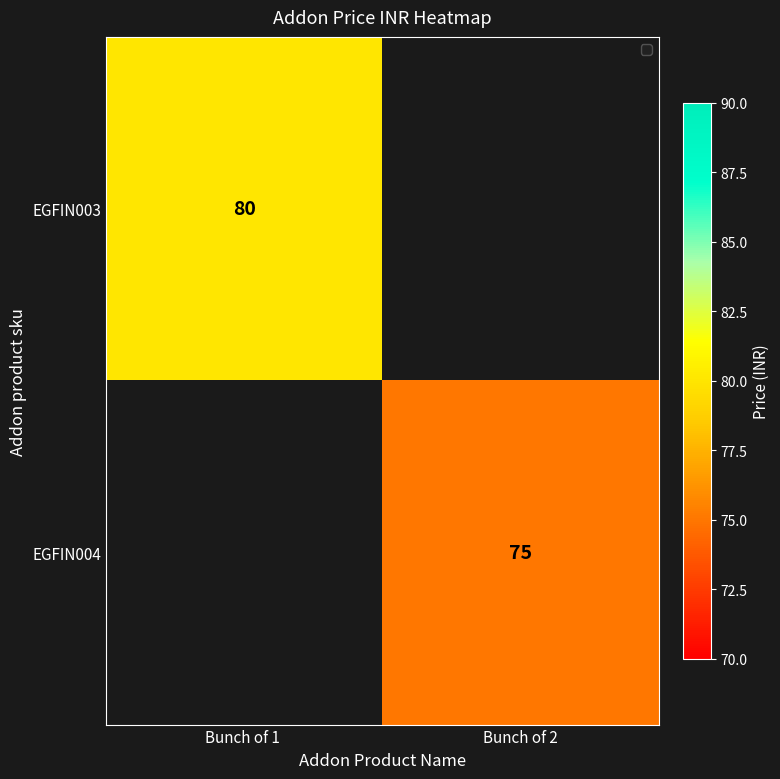

Is the value of EGFIN004 at Bunch of 2 greater than the value of EGFIN003 at Bunch of 1 ?

No